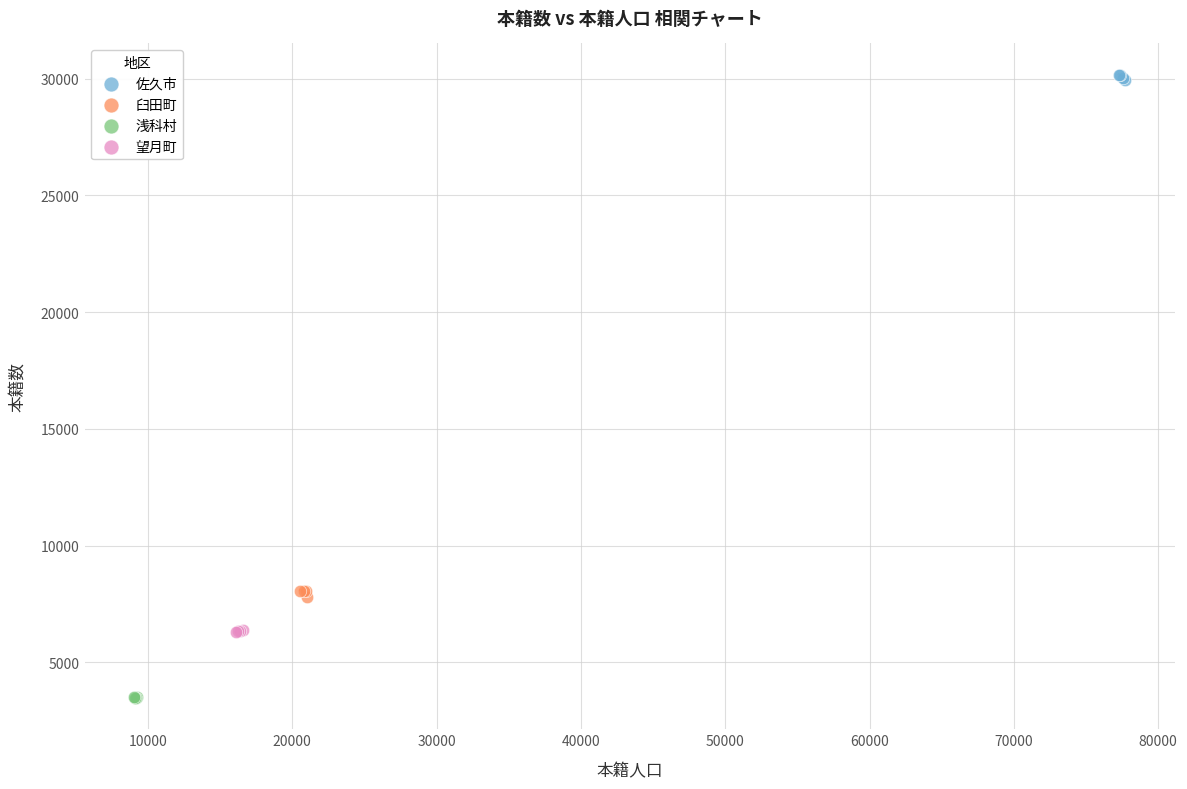

Which series contains the highest Y value?

佐久市